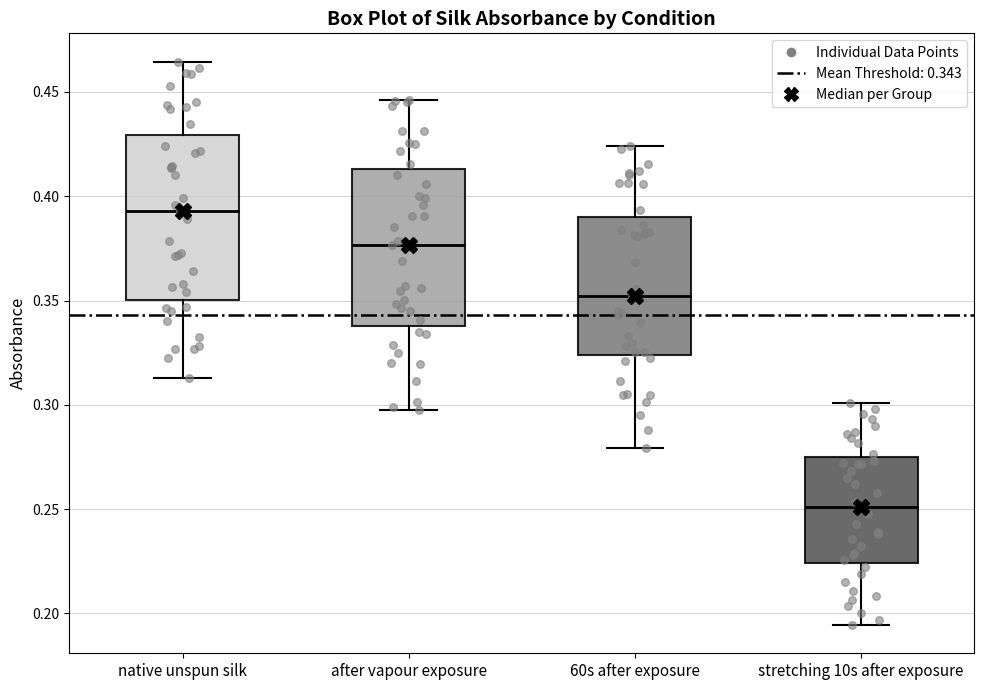

Where is the upper edge of the box for 60s after exposure on the y-axis? The values are not printed on the chart, so give them approximately, as read against the axis.

0.390